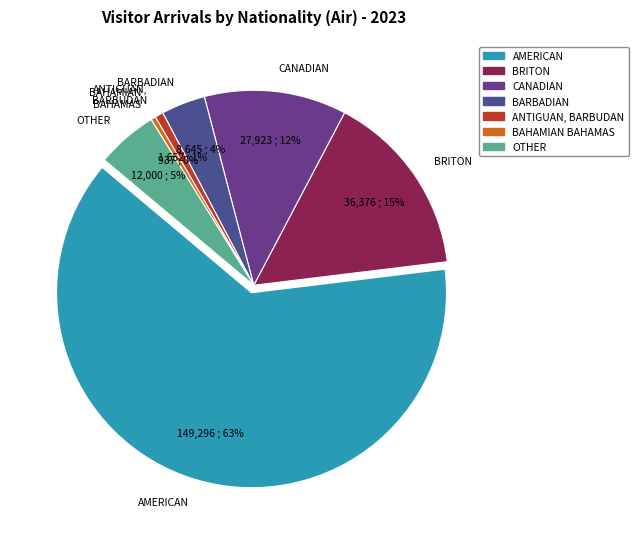

Which slice is the smallest?

BAHAMIAN BAHAMAS